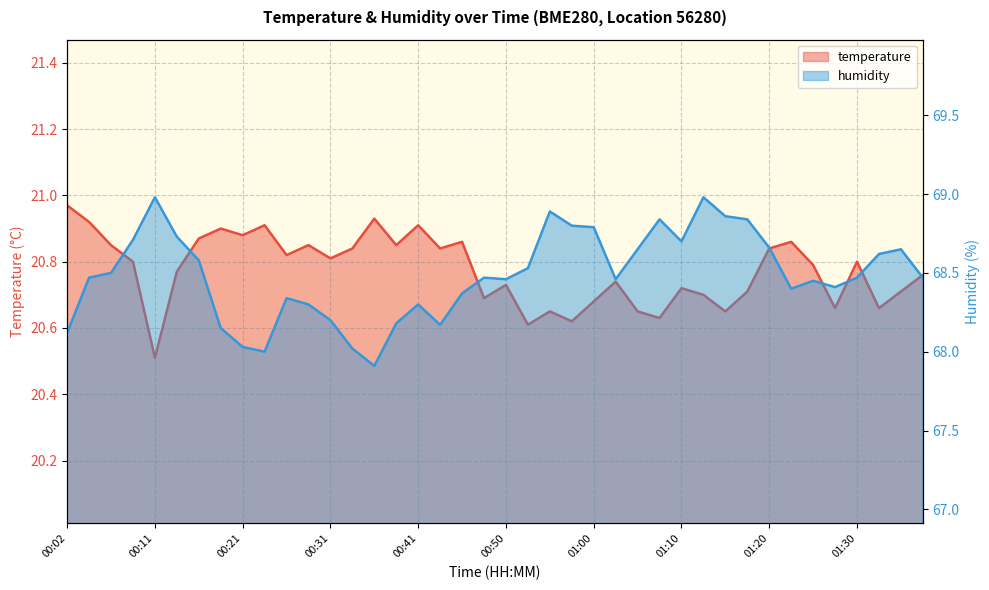

What is the sum of all humidity values?

2739.5